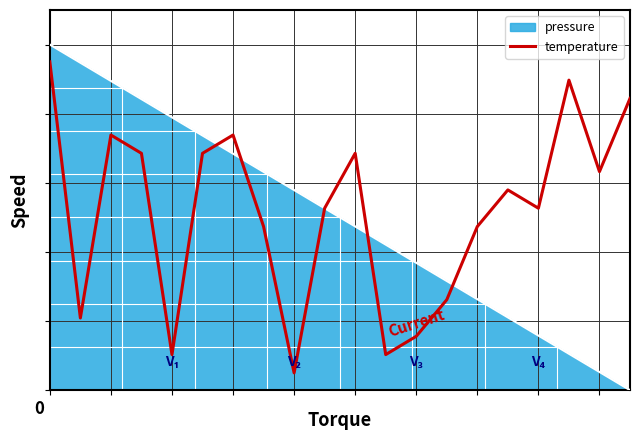

Reading left to right, what are all the values shown in this chart?

1.0	0.2	0.7	0.7	0.1	0.7	0.7	0.5	0.1	0.5	0.7	0.1	0.2	0.3	0.5	0.6	0.5	0.9	0.6	0.8